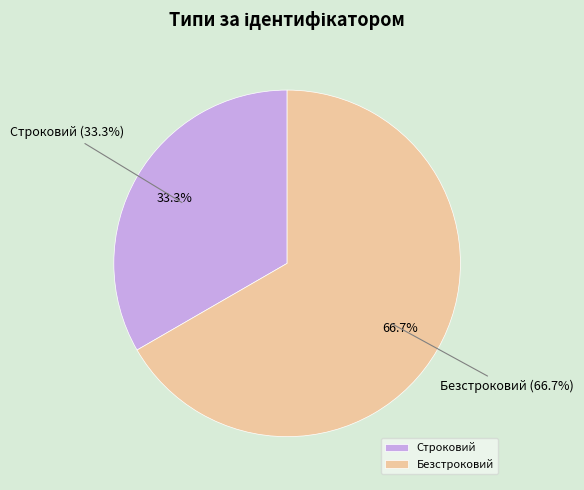

The Безстроковий slice represents 59% of the pie. True or false?

False